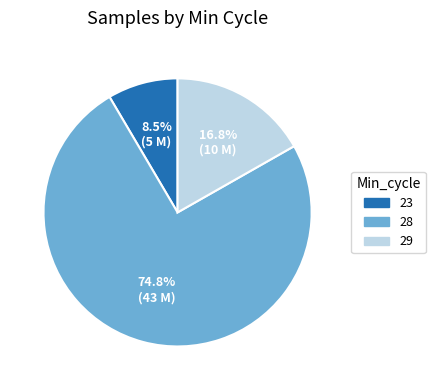

Is there a majority slice in this chart?

Yes